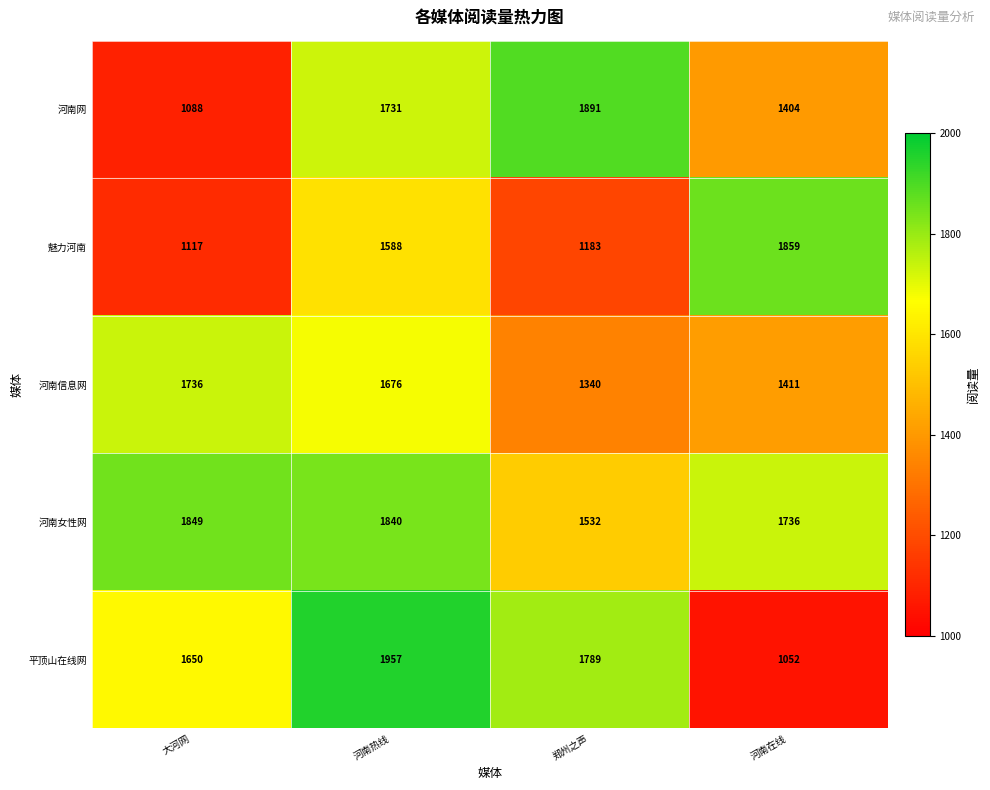

At which category does the chart reach its peak across all series?

河南热线